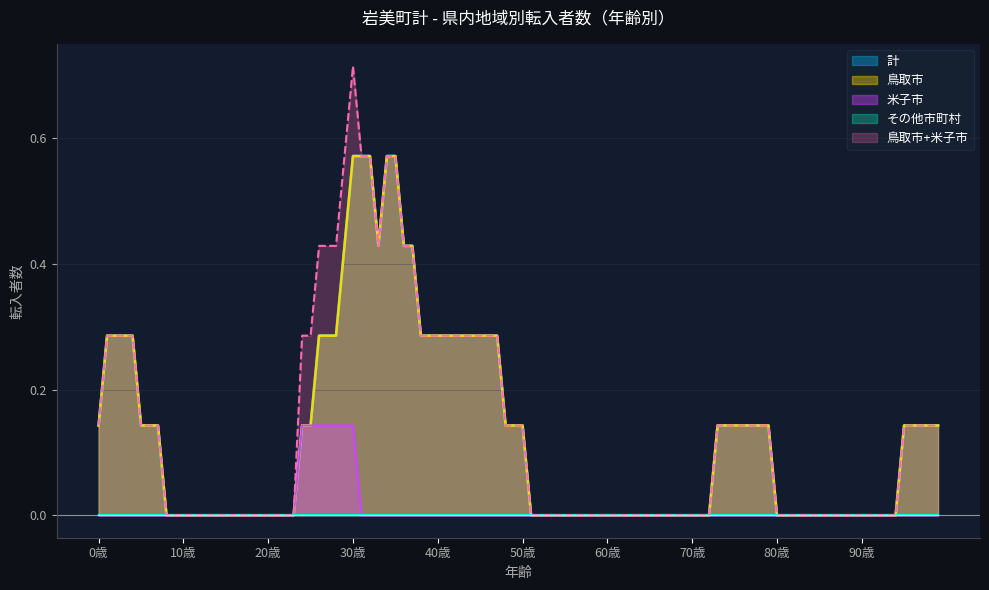

Does the chart display data point markers on the line(s)?

No